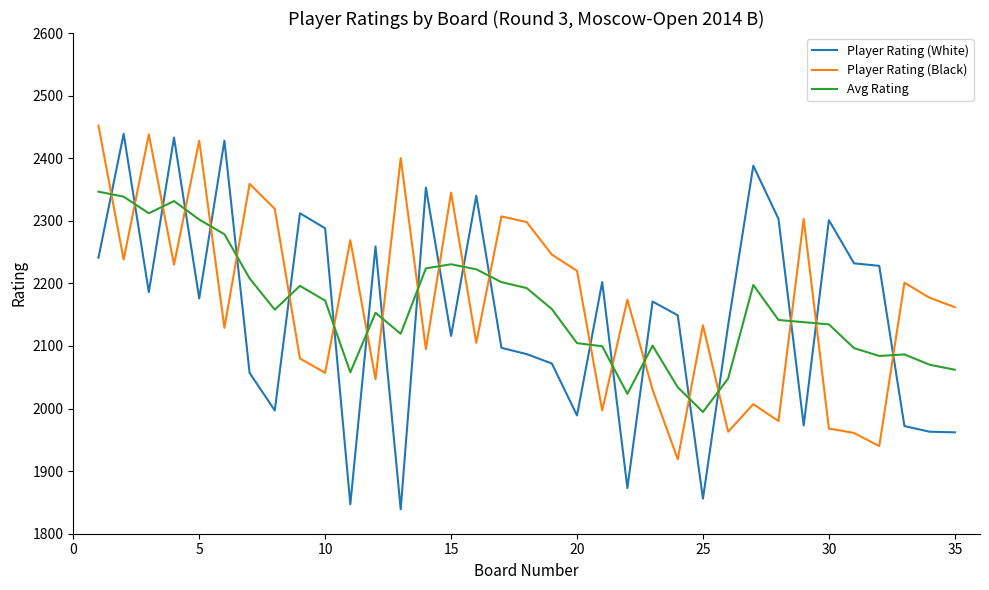

What are all the series names shown in the legend?

Player Rating (White), Player Rating (Black), Avg Rating